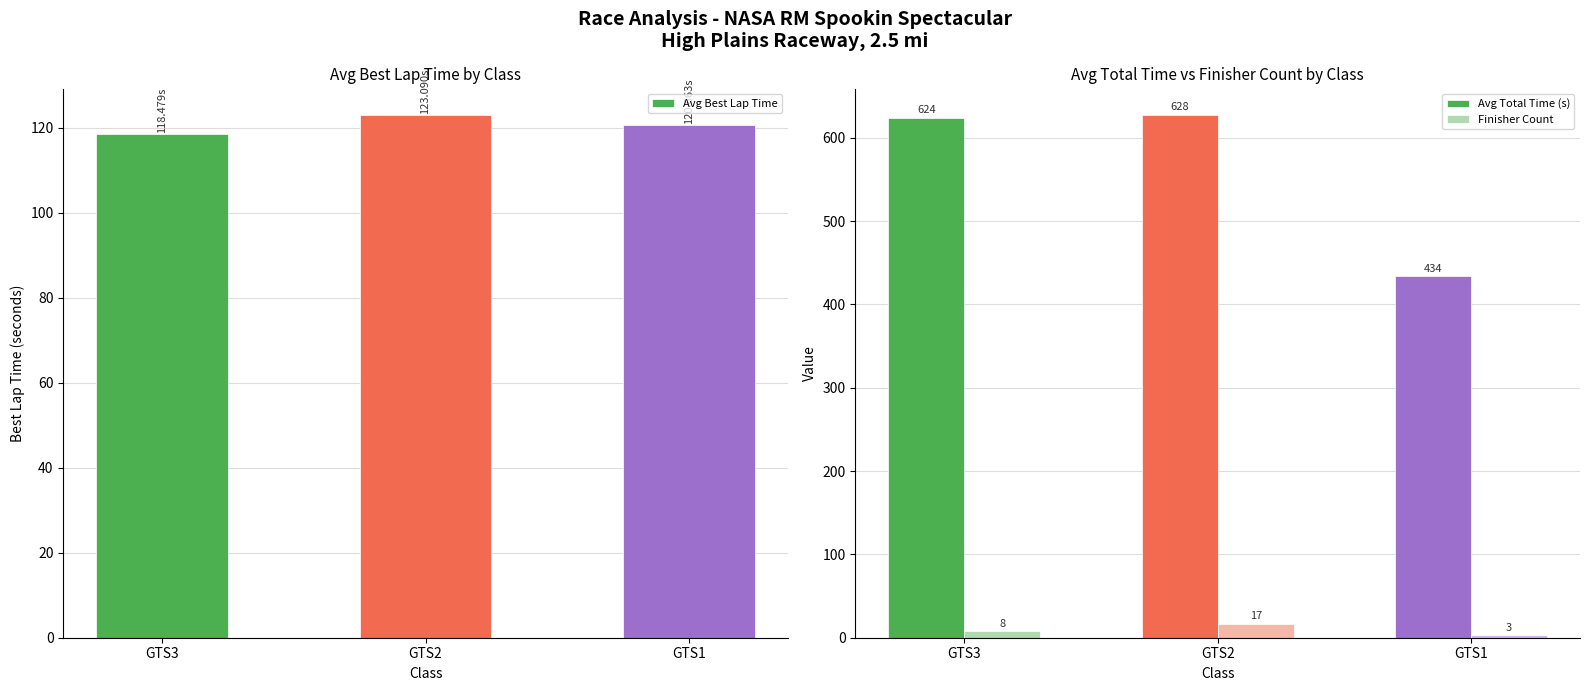

What is the difference between the maximum and second lowest values in the Avg Total Time (s) series?

3.8